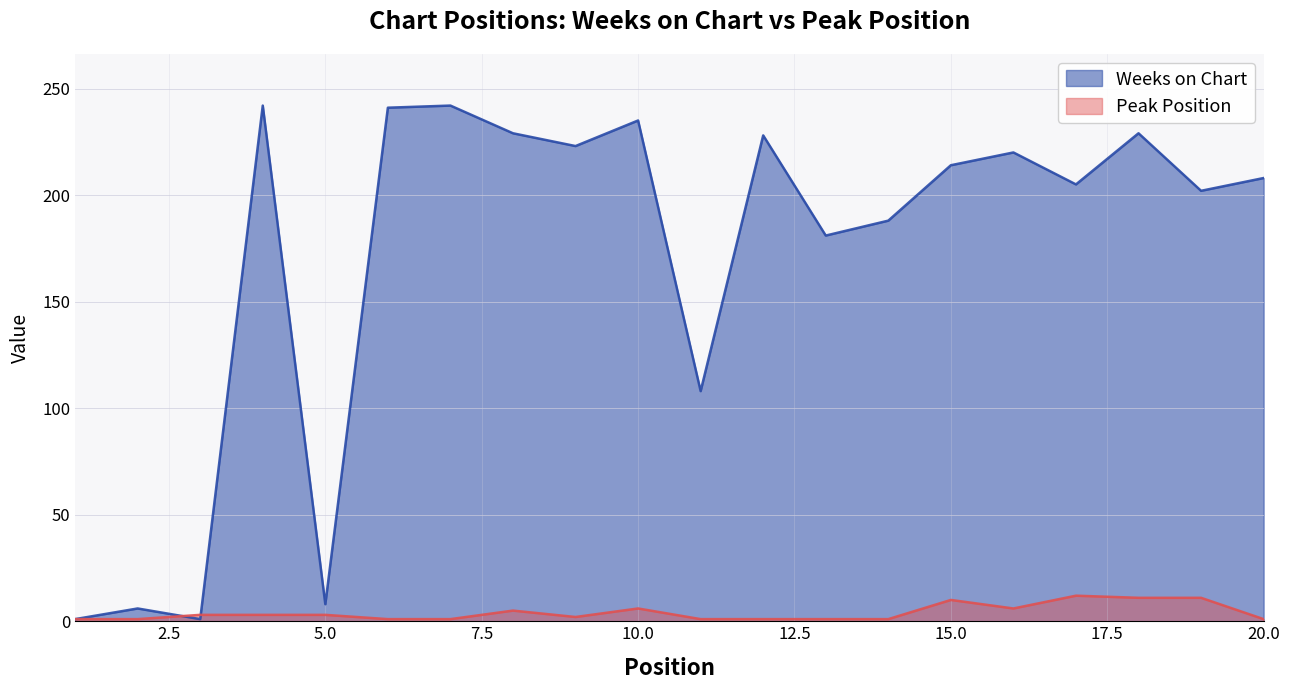

At which category is the sum across all series the highest?

4